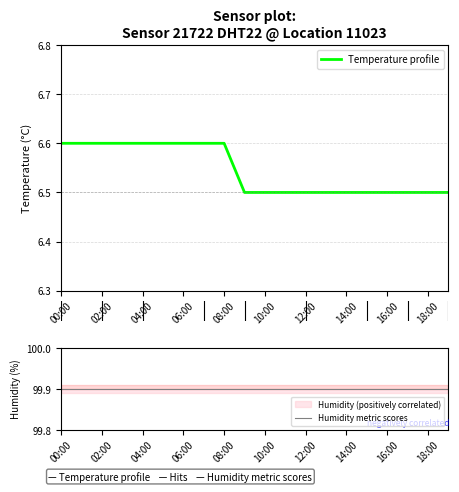

At how many categories does at least one series exceed 52?

20